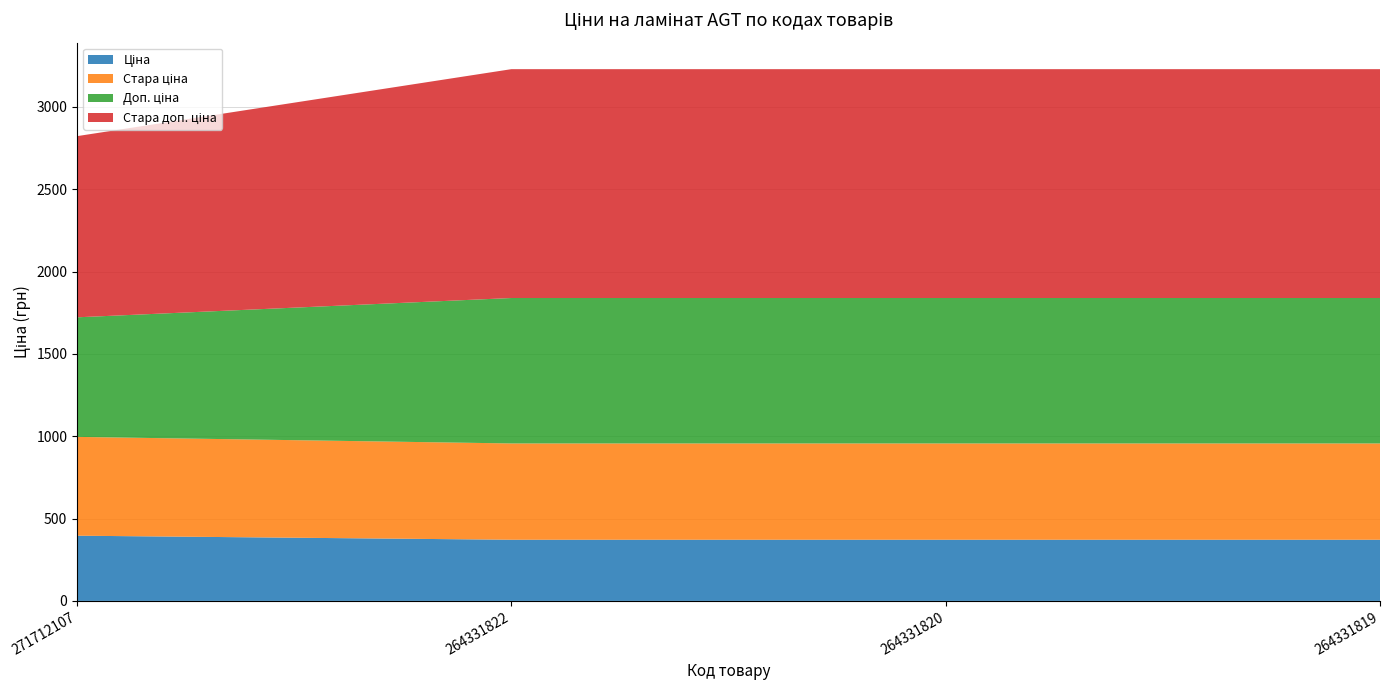

Reading right to left, what are all the values shown in this chart?

Ціна: 264331819=371.4	264331820=371.4	264331822=371.4	271712107=395.9
Стара ціна: 264331819=584.7	264331820=584.7	264331822=584.7	271712107=599.9
Доп. ціна: 264331819=883.0	264331820=883.0	264331822=883.0	271712107=726.0
Стара доп. ціна: 264331819=1389.5	264331820=1389.5	264331822=1389.5	271712107=1100.0